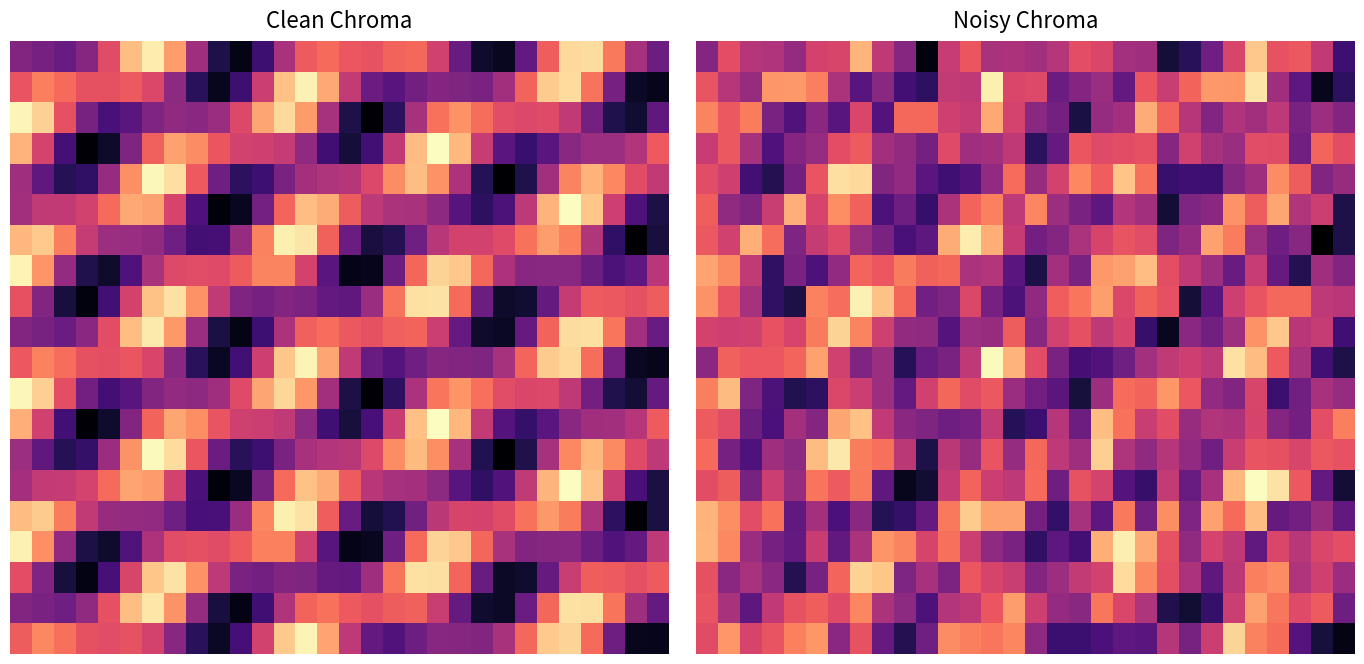

Which has a higher value, 7 or 4?

7